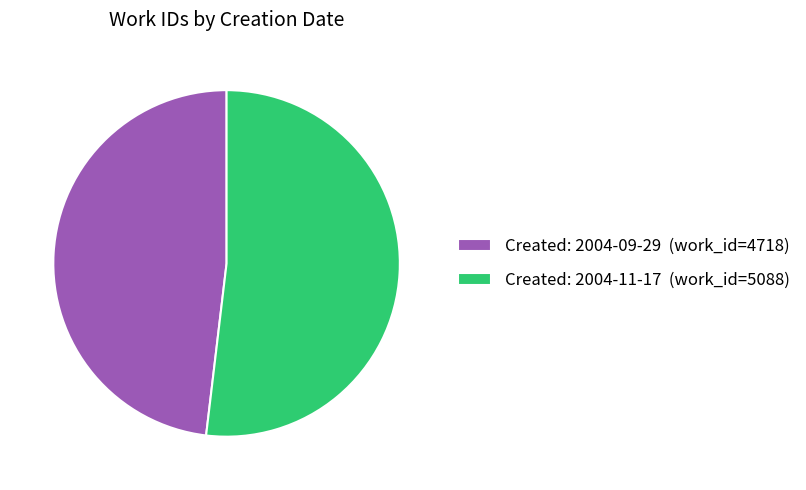

Between Created: 2004-11-17 (work_id=5088) and Created: 2004-09-29 (work_id=4718), which is larger?

Created: 2004-11-17 (work_id=5088)